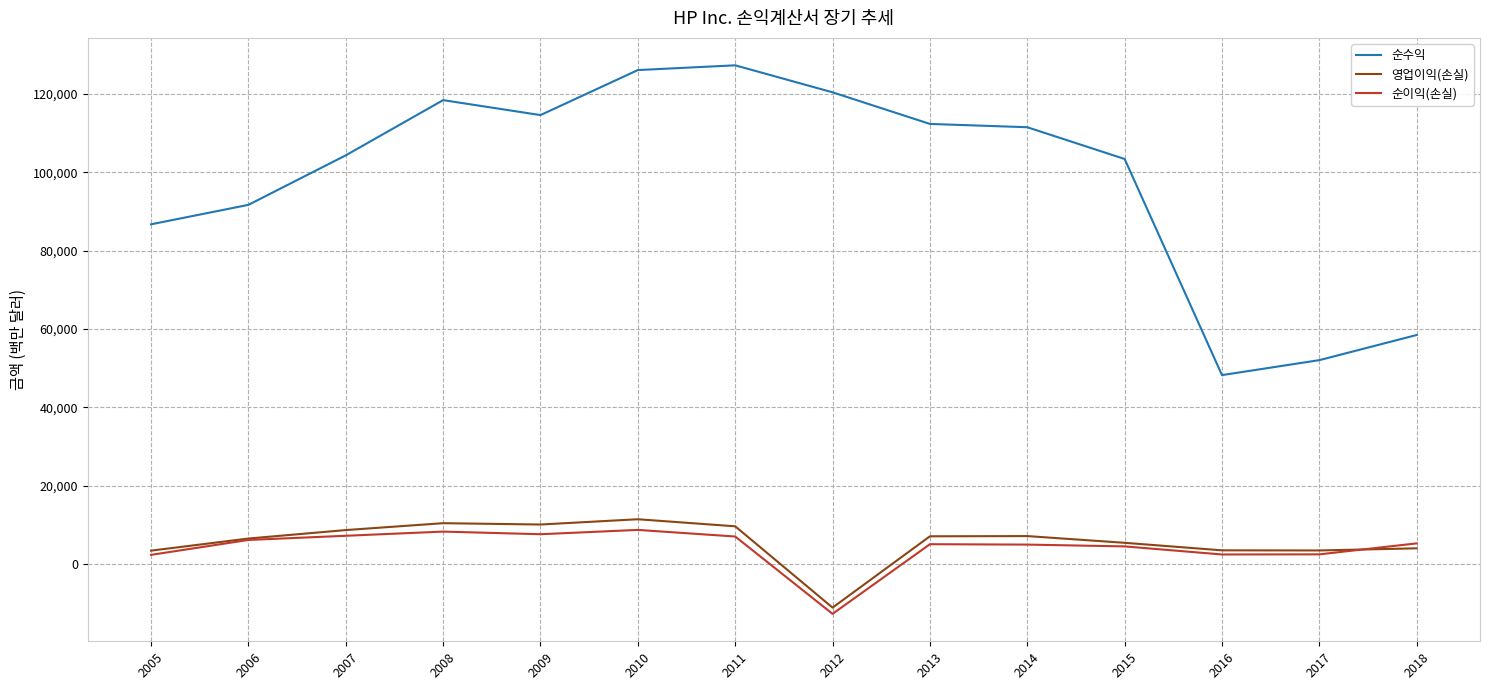

What is the spread (max minus min) of values at 2005?

84298